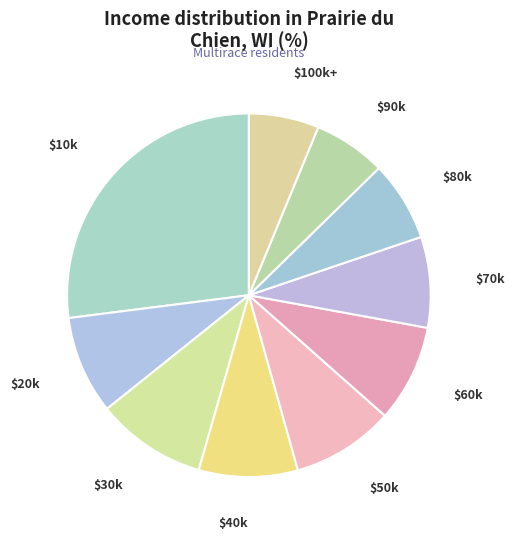

Is there any slice that represents more than half of the pie?

No